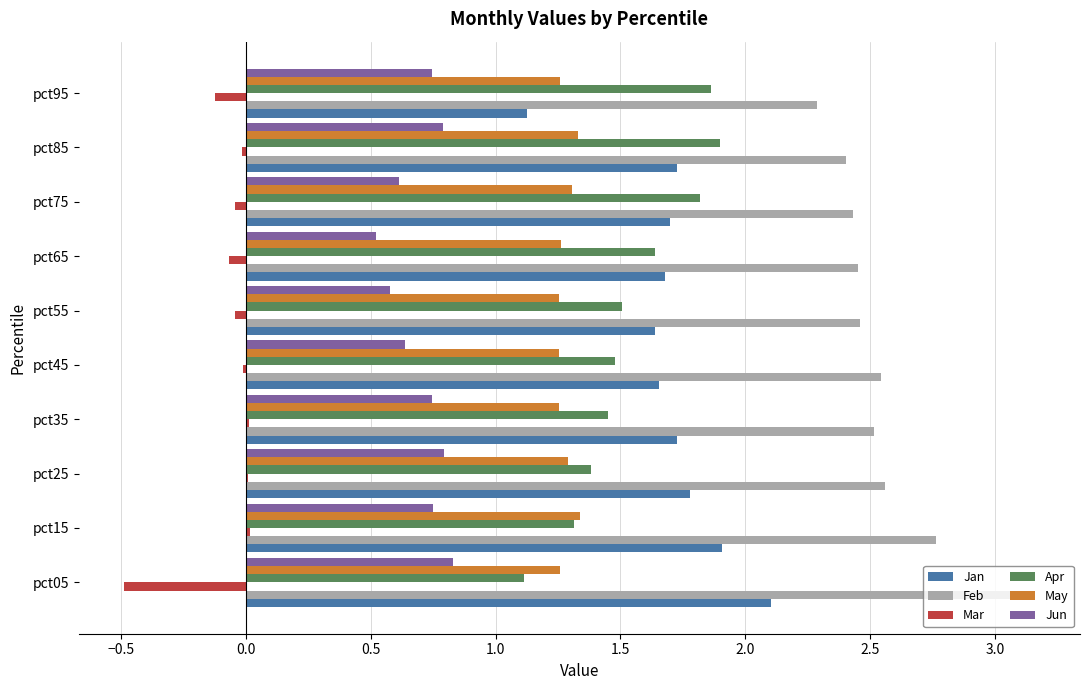

Is the value of Jan at pct25 greater than the value of Jun at pct95?

Yes